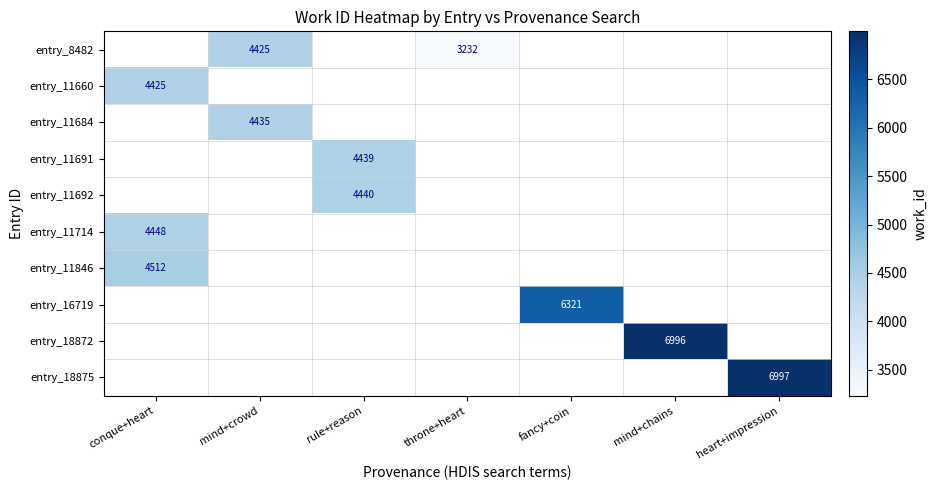

What is the difference between the entry_8482 values at mind+crowd and throne+heart?

1193